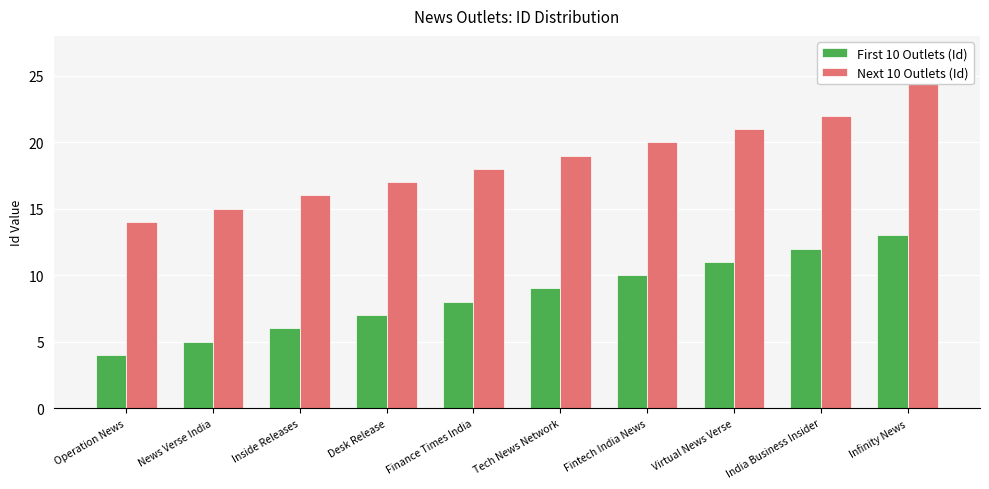

Is it true that First 10 Outlets (Id) equals 2 at Tech News Network?

False